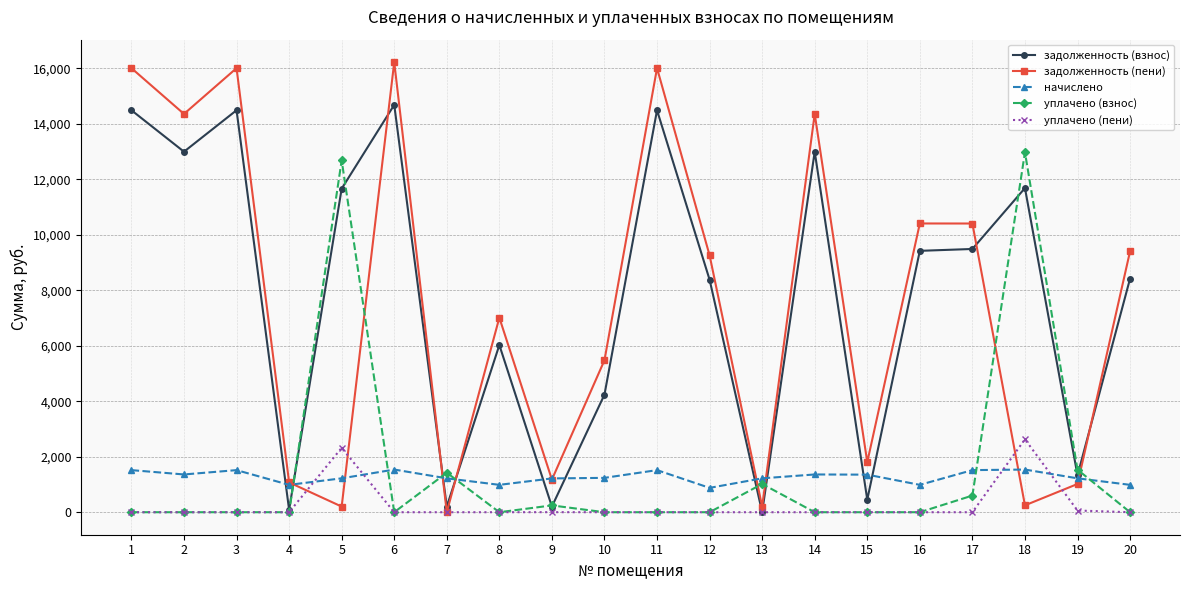

The value of уплачено (пени) at 6 is 0.0. True or false?

True